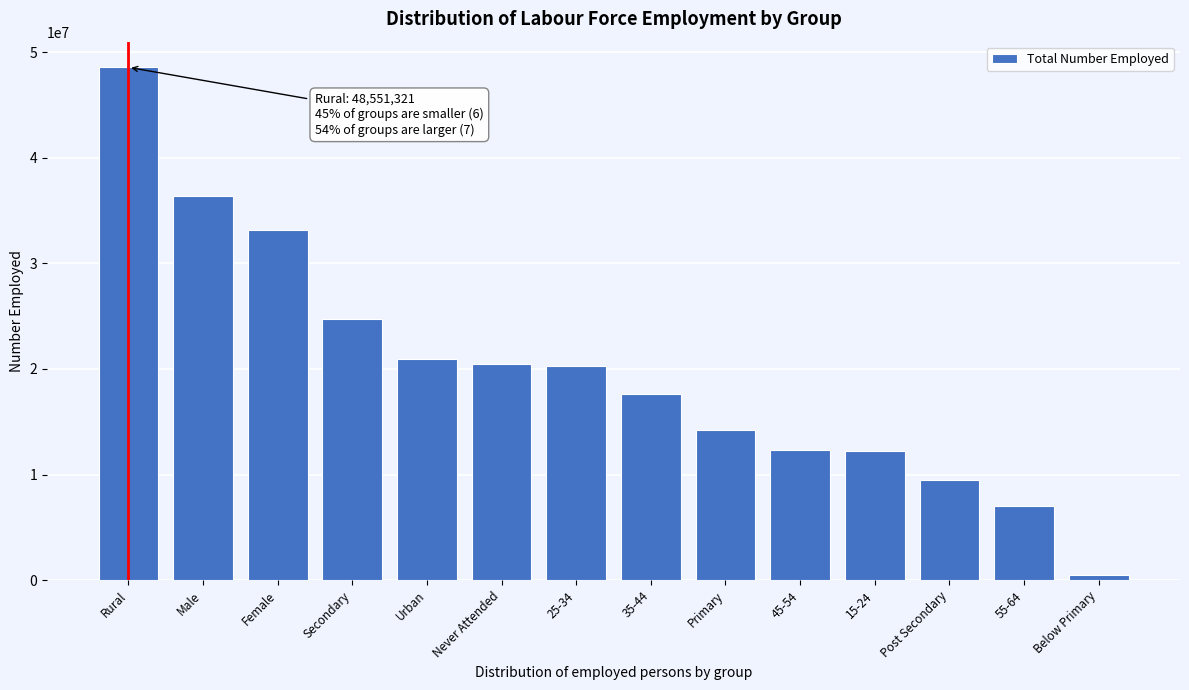

What is the label of the 11th bar from the right?

Secondary